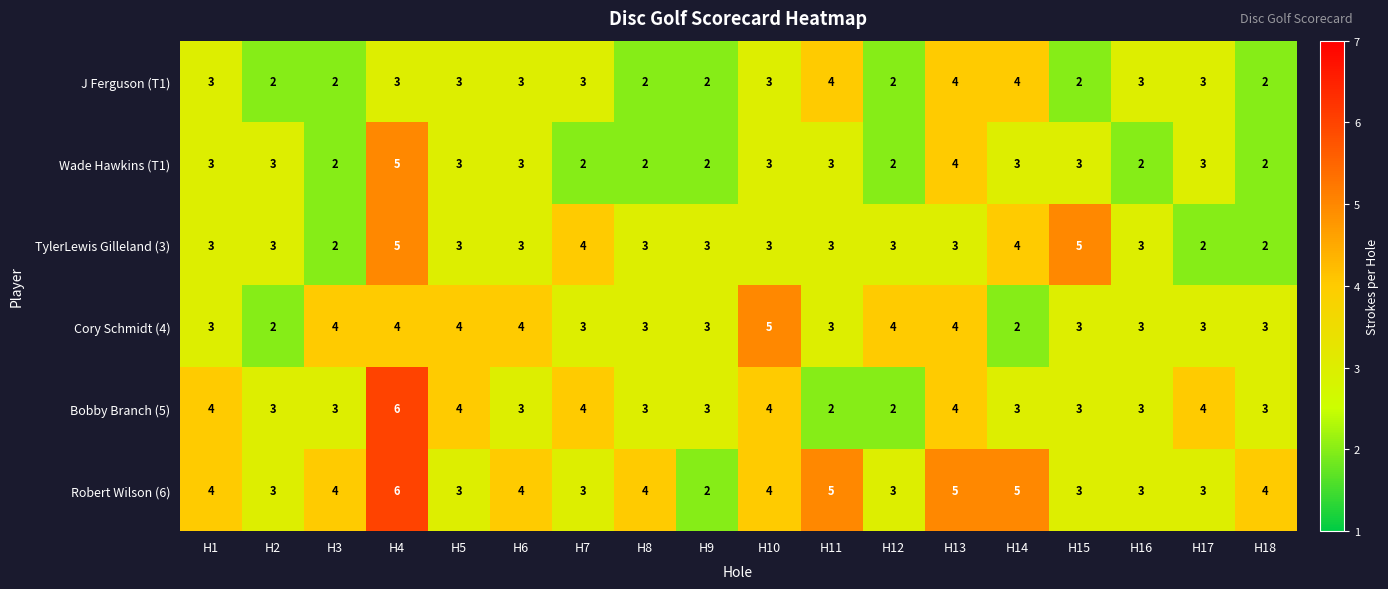

Which label corresponds to the largest value in the chart?

H4